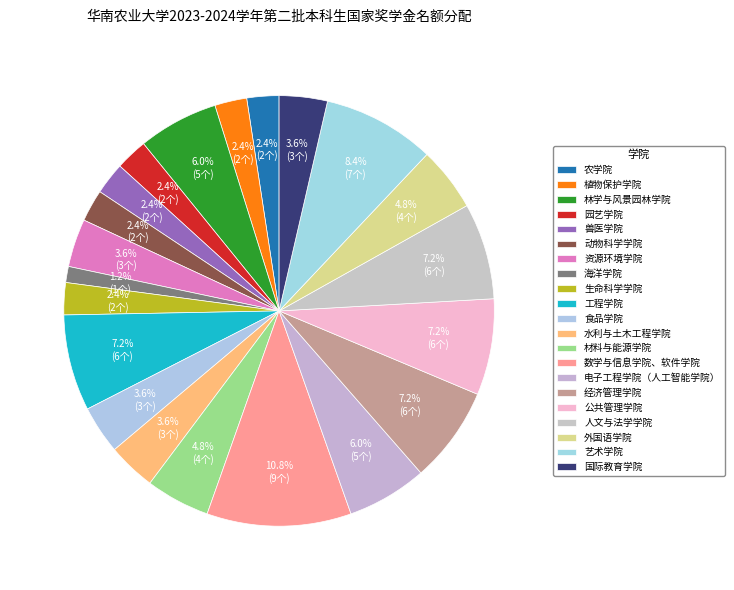

To the nearest percent, what portion does 林学与风景园林学院 represent?

6%